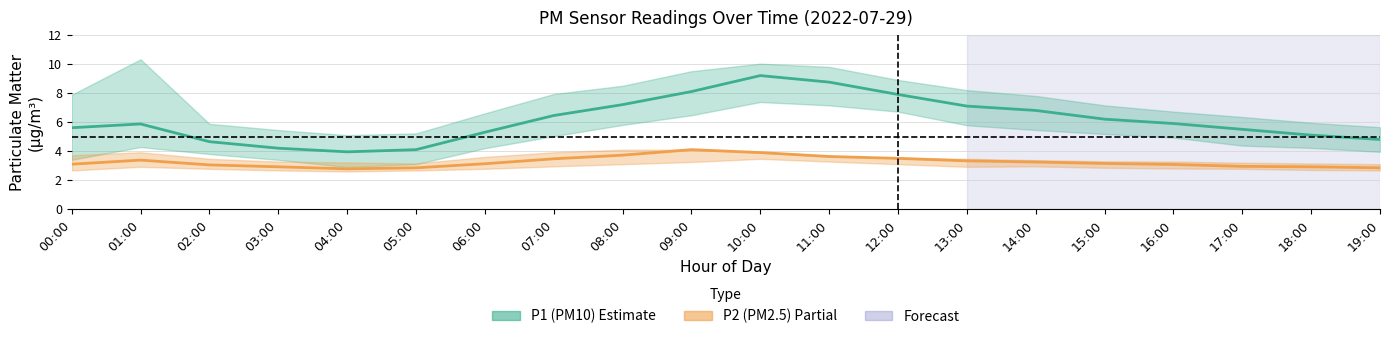

What is the difference between the P1 (PM10) values at 15:00 and 16:00?

0.3